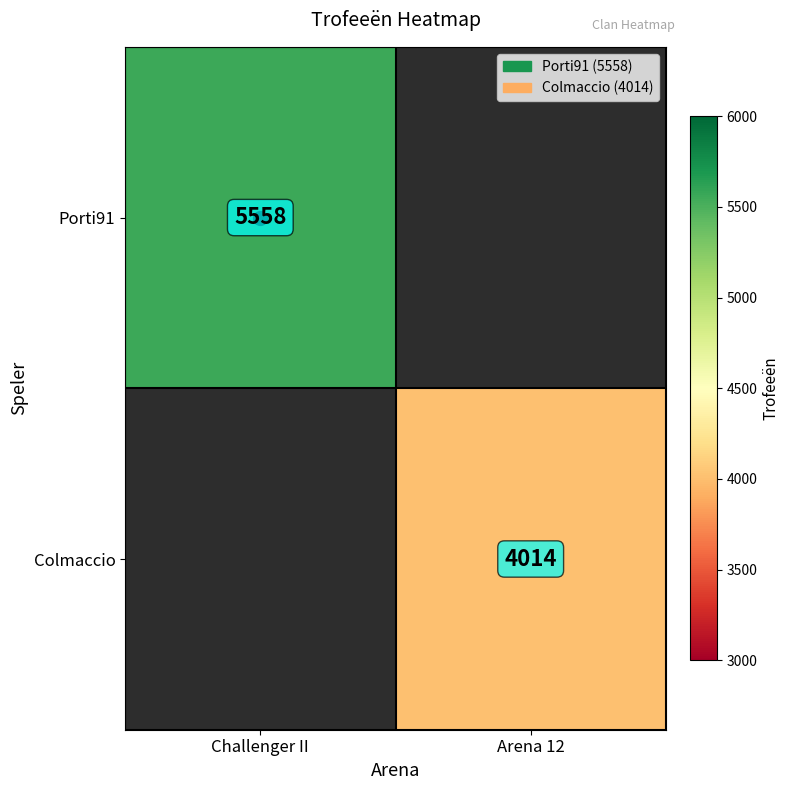

Is the value of Colmaccio at Arena 12 greater than the value of Porti91 at Challenger II?

No